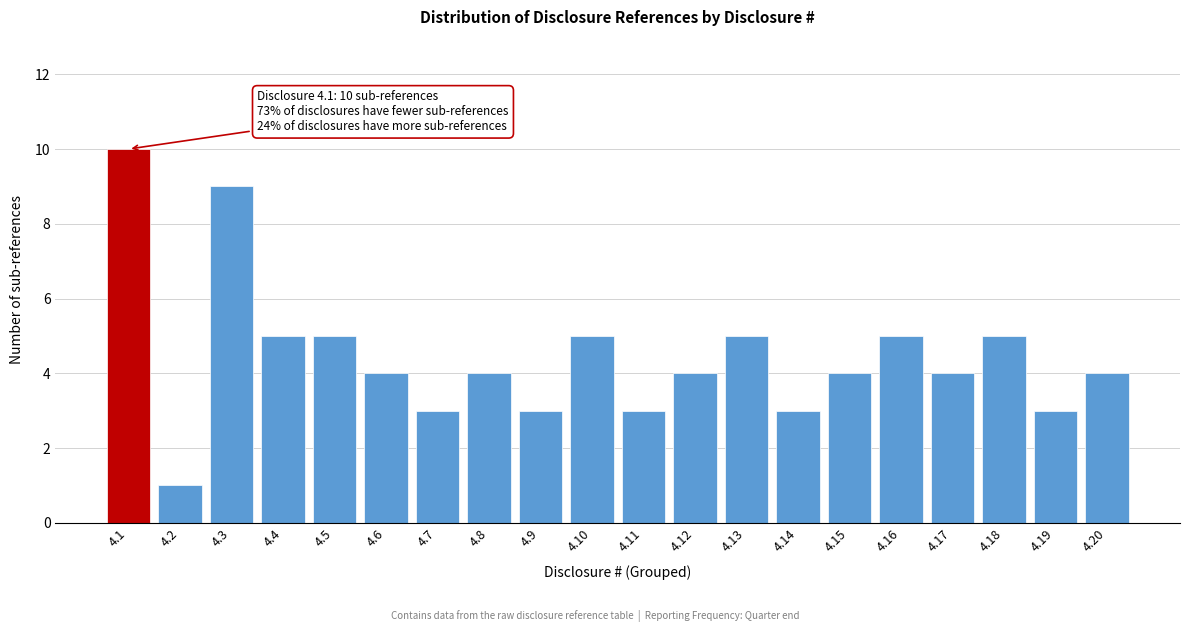

Reading left to right, transcribe all the data shown in this chart.

10	1	9	5	5	4	3	4	3	5	3	4	5	3	4	5	4	5	3	4